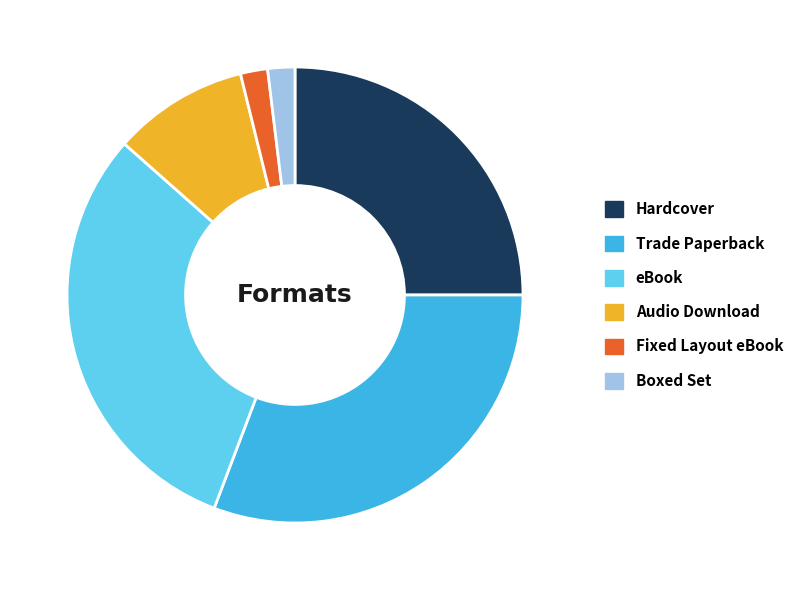

The Boxed Set slice represents 2% of the pie. True or false?

True